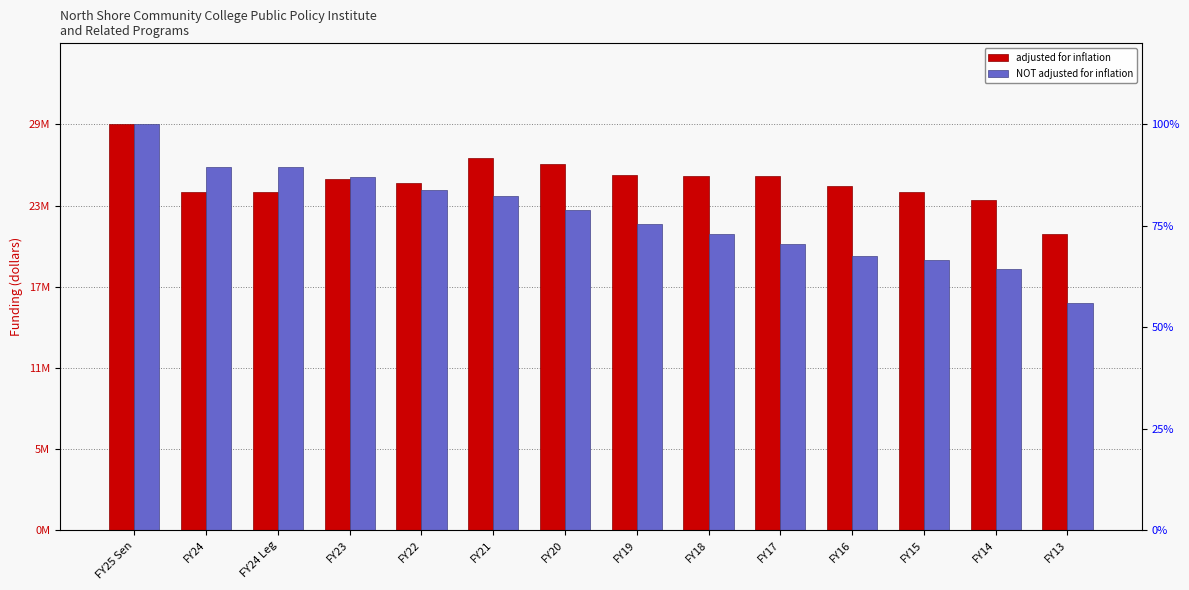

Which series has the largest total across all categories?

adjusted for inflation